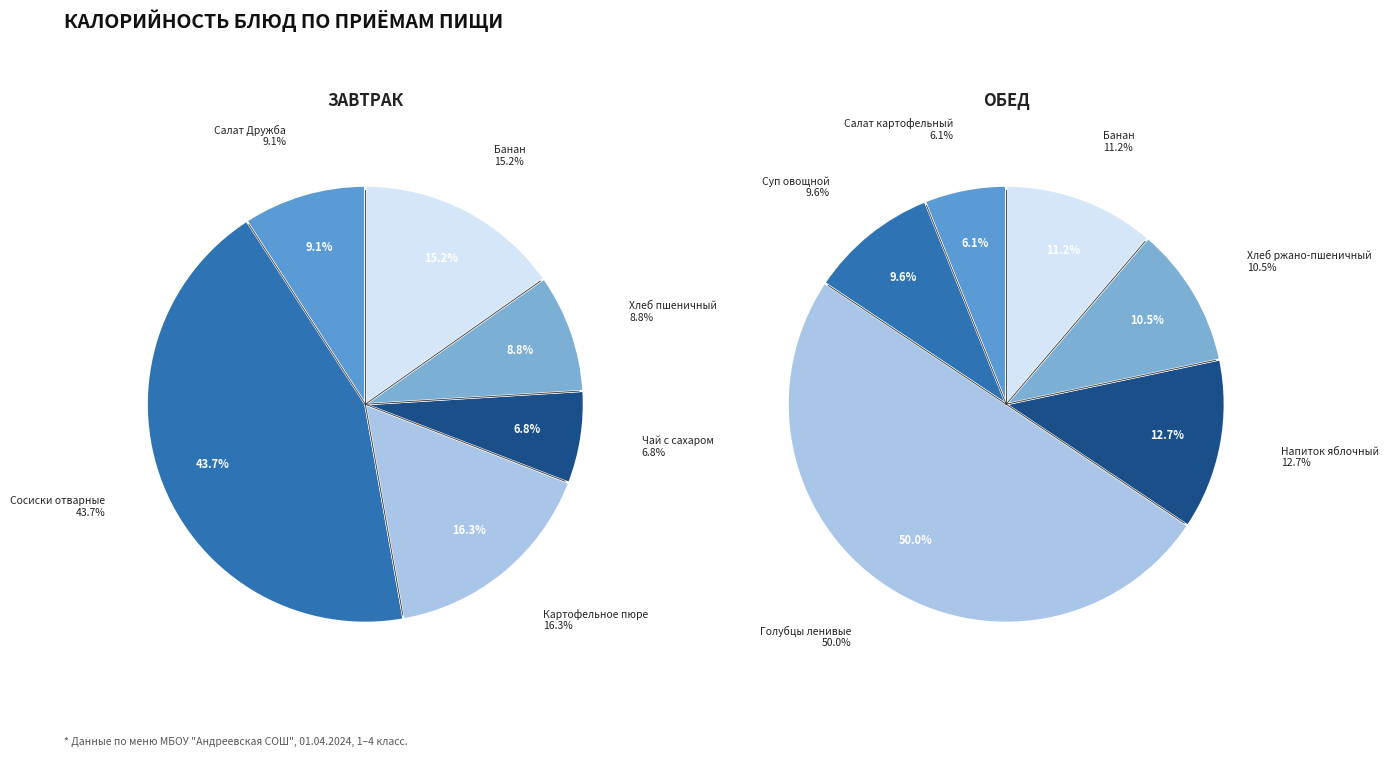

Which series has the widest spread of values?

Обед